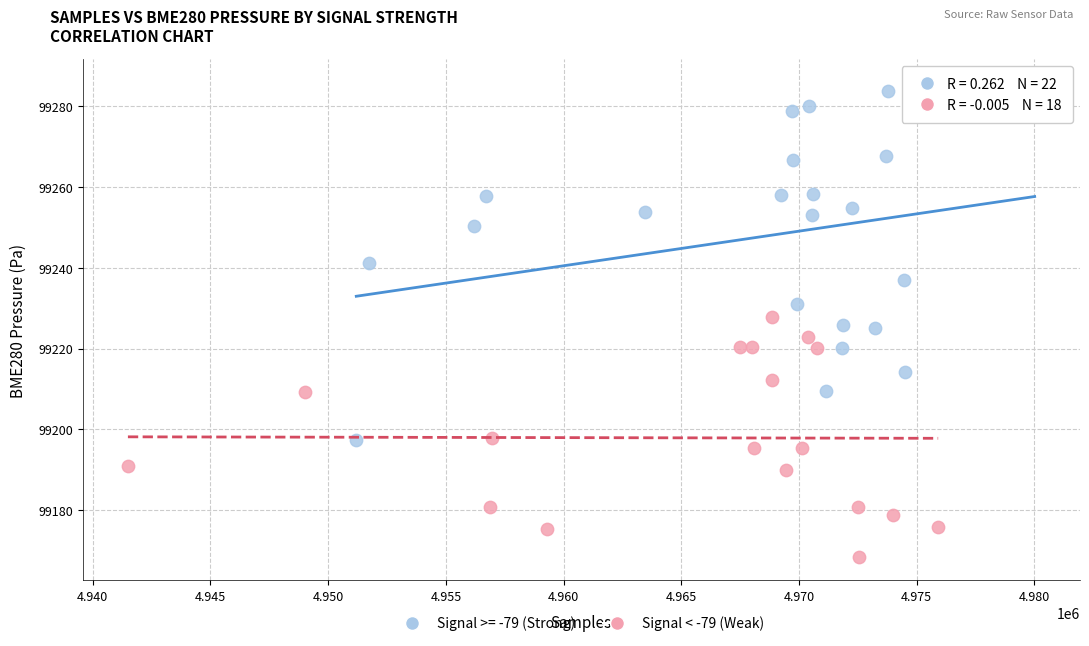

Which series has the largest Y range (max minus min)?

Signal >= -79 (Strong)